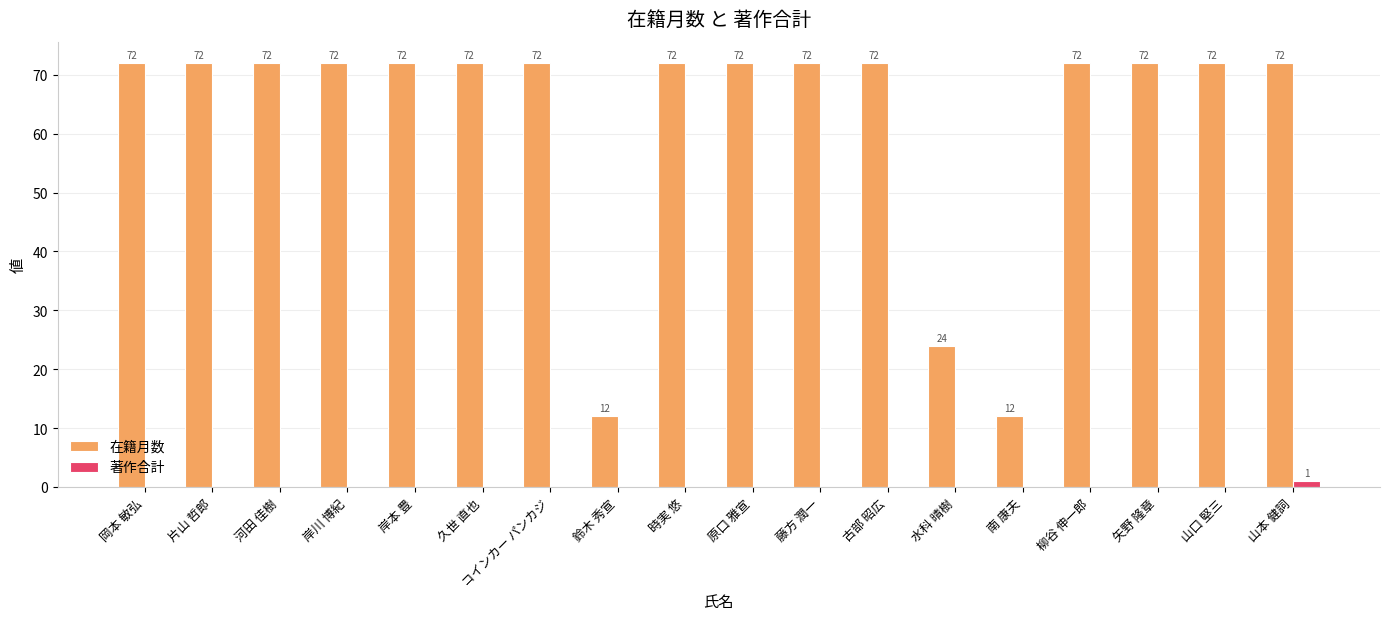

Is the value of 在籍月数 at コインカー パンカジ greater than the value of 著作合計 at 山本 健詞?

Yes